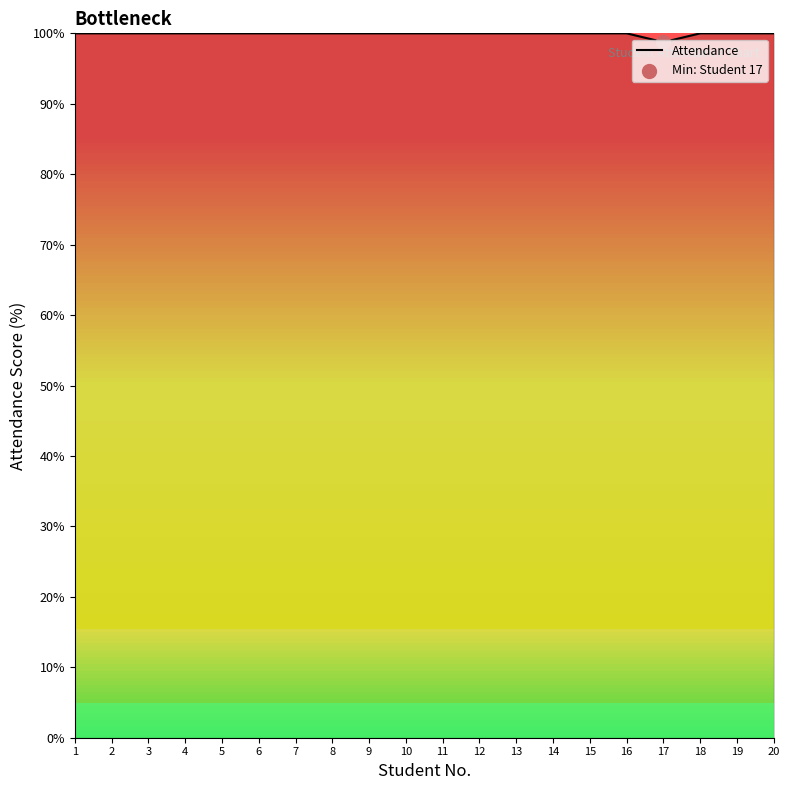

What is the ratio of the value at 9 to the value at 13?

1.0